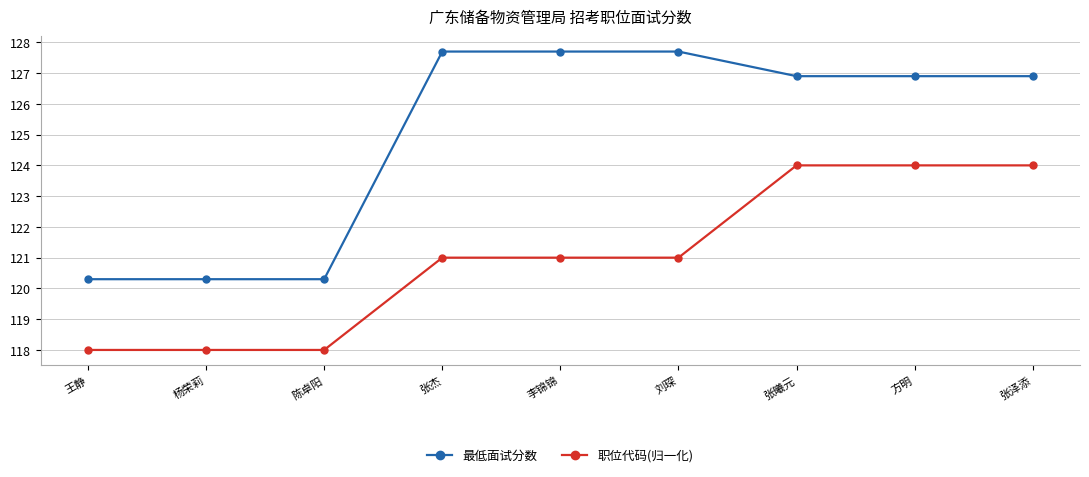

Reading left to right, transcribe all the data shown in this chart.

最低面试分数: 120.3	120.3	120.3	127.7	127.7	127.7	126.9	126.9	126.9
职位代码(归一化): 118.0	118.0	118.0	121.0	121.0	121.0	124.0	124.0	124.0